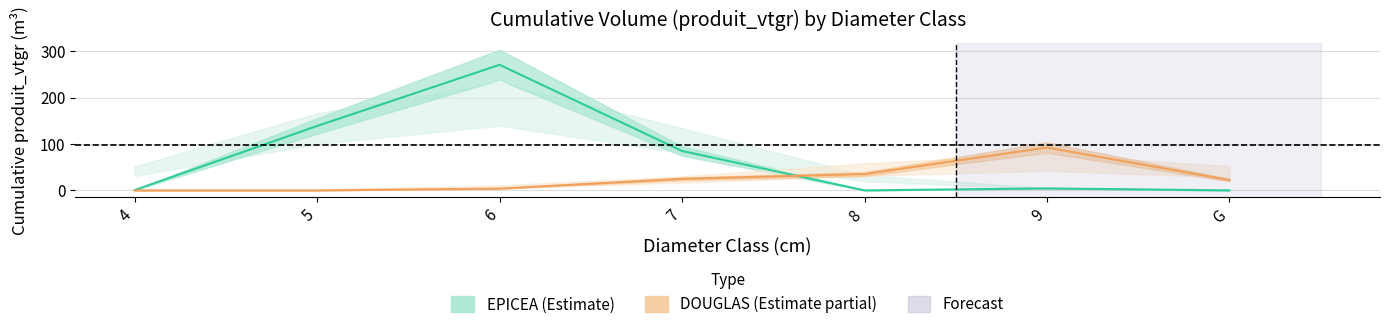

Reading left to right, transcribe all the data shown in this chart.

EPICEA (Estimate): 4=0.7	5=139.1	6=271.3	7=85.1	8=0.0	9=4.3	G=0.0
DOUGLAS (Estimate partial): 4=0.0	5=0.0	6=3.8	7=24.9	8=35.3	9=92.6	G=22.4